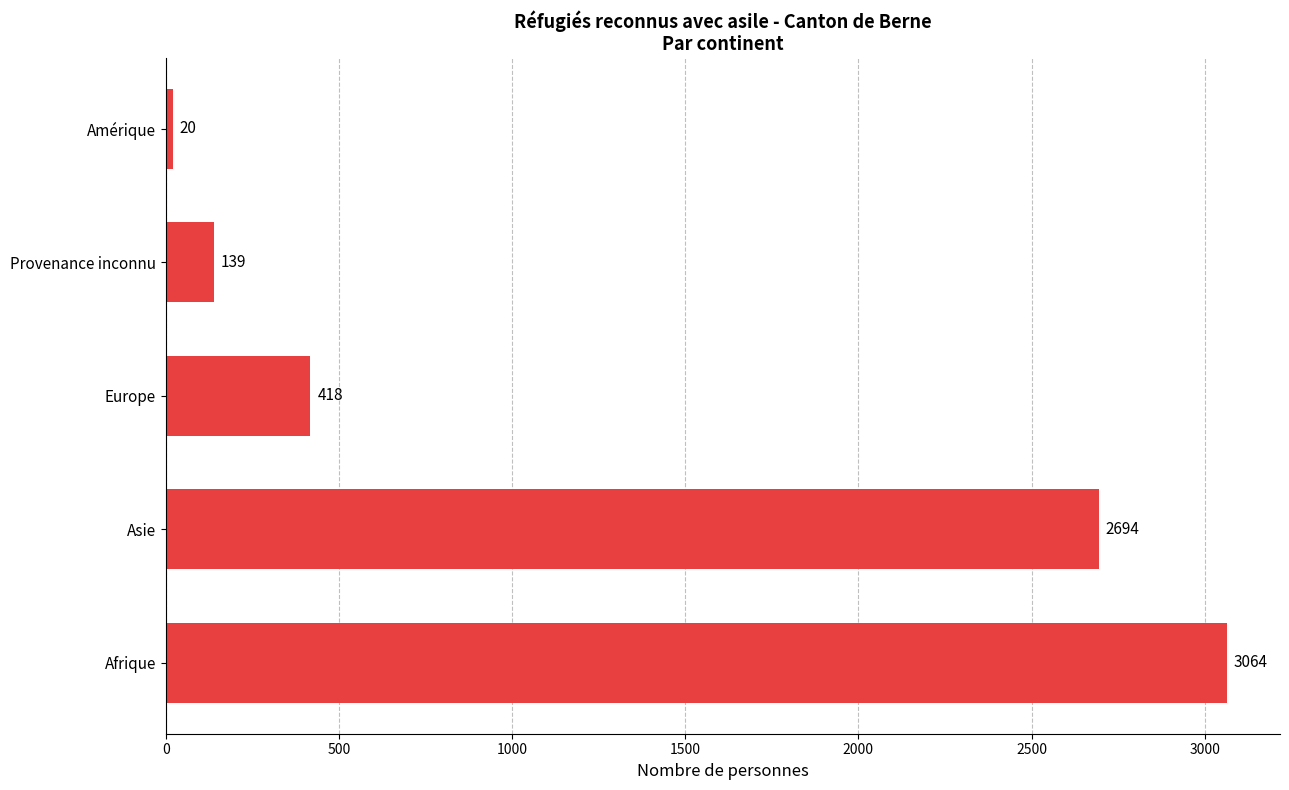

List the labels in order of value, smallest first.

Amérique, Provenance inconnu, Europe, Asie, Afrique